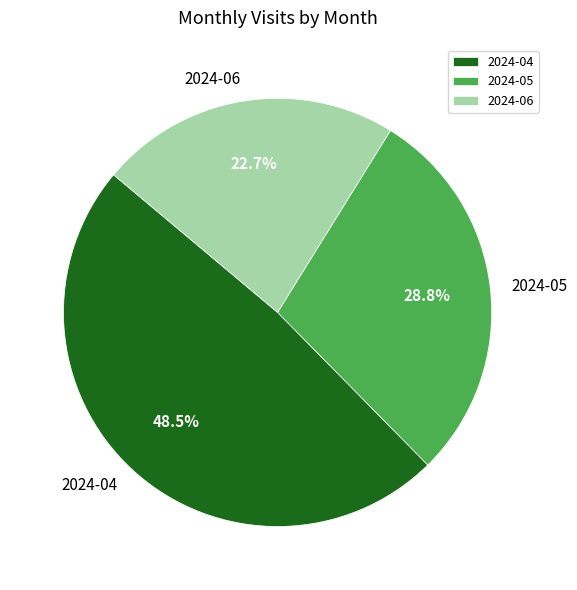

What percentage is the 2024-05 slice, to the nearest percent?

29%